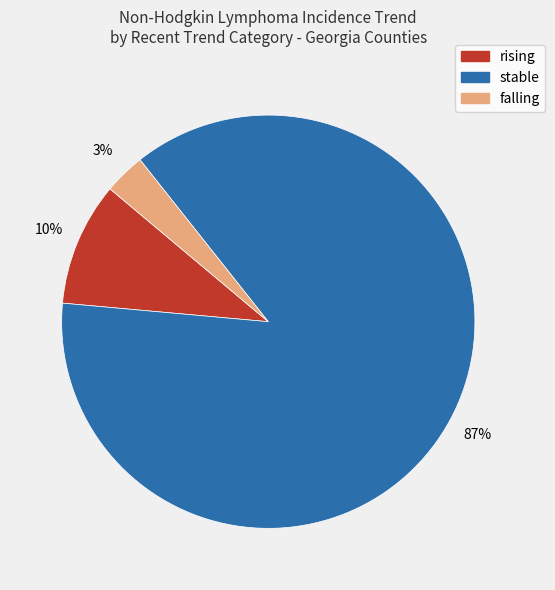

Rank the categories by value from highest to lowest.

stable, rising, falling